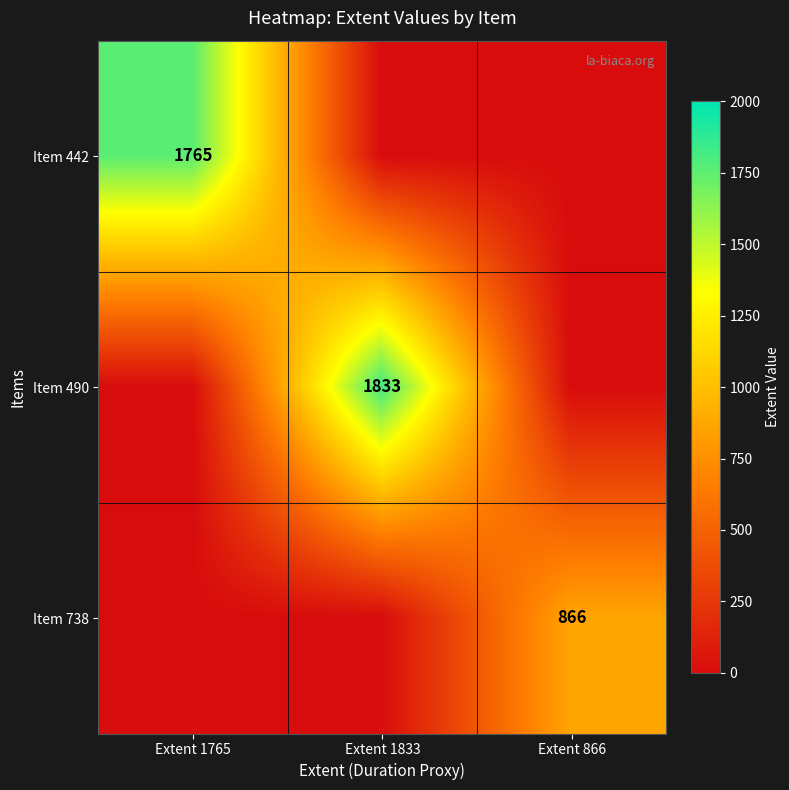

Is the value of Item 490 at Extent 1833 greater than the value of Item 738 at Extent 866?

Yes